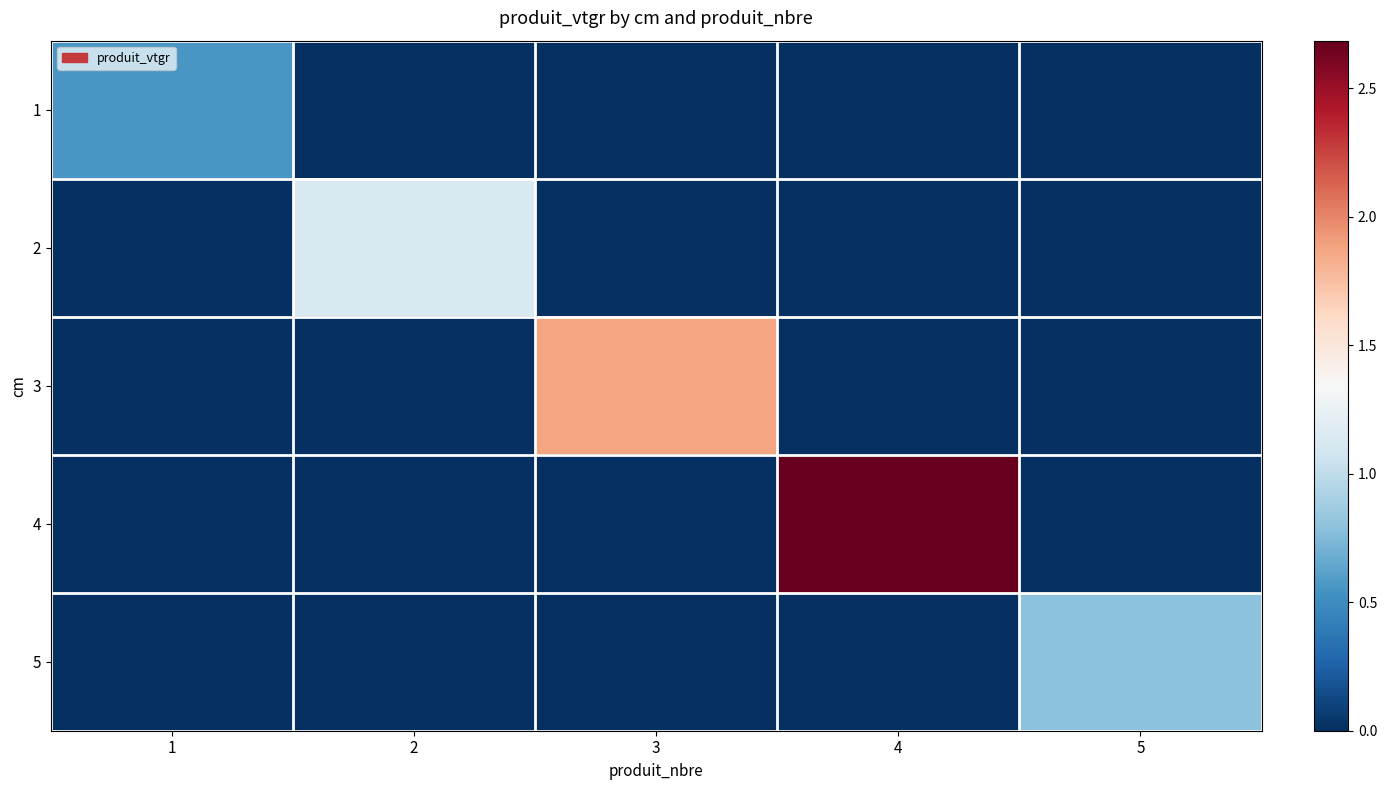

Reading right to left, extract all data points from this chart.

1: 5=0.0	4=0.0	3=0.0	2=0.0	1=0.6
2: 5=0.0	4=0.0	3=0.0	2=1.1	1=0.0
3: 5=0.0	4=0.0	3=1.9	2=0.0	1=0.0
4: 5=0.0	4=2.7	3=0.0	2=0.0	1=0.0
5: 5=0.8	4=0.0	3=0.0	2=0.0	1=0.0